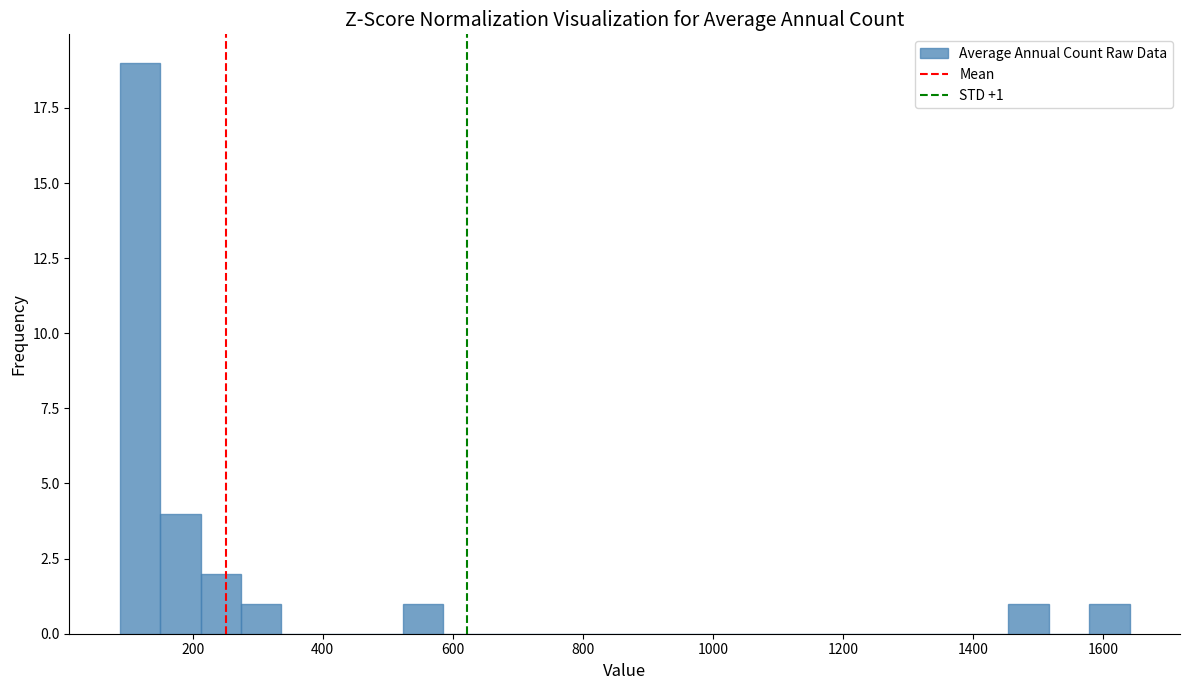

Around what value on the x-axis is the tallest bar? Give the approximate position of its centre, as read against the axis.

120